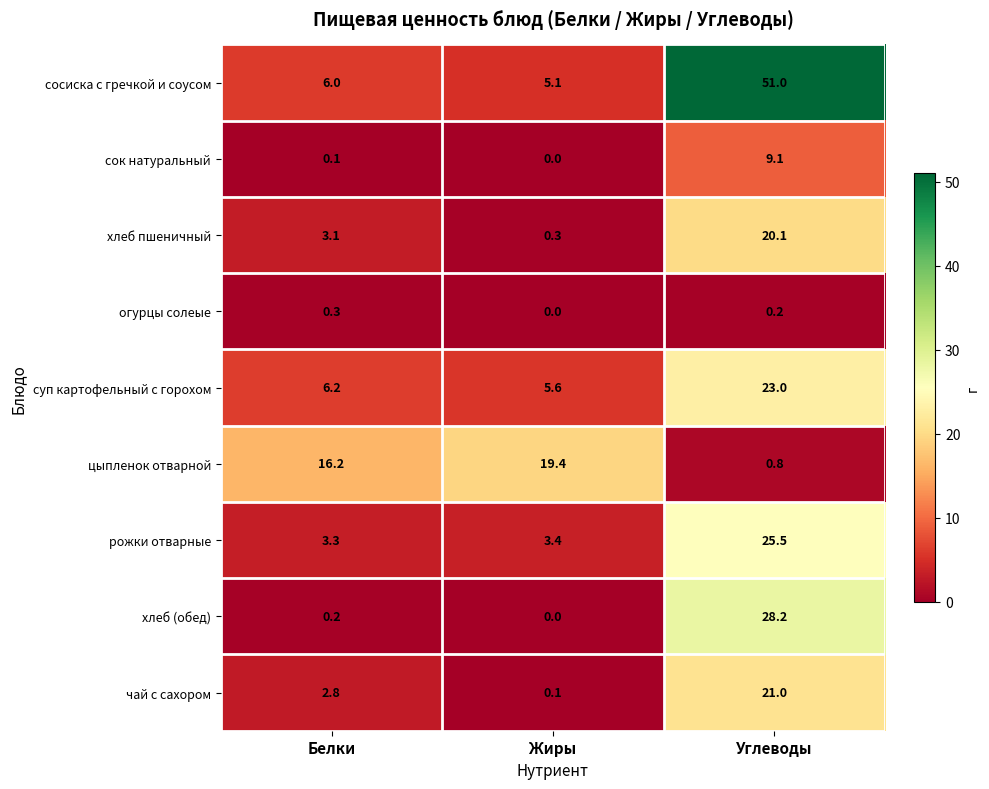

What is the difference between the чай с сахором values at Жиры and Углеводы?

20.9